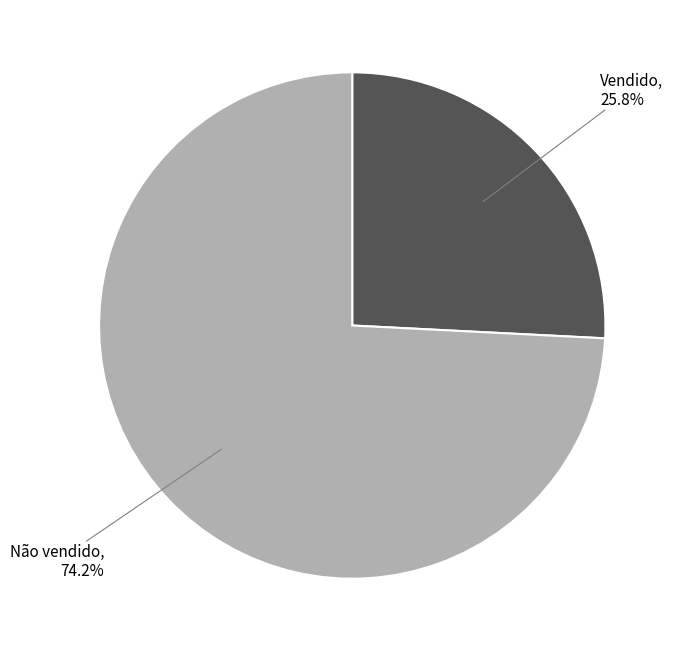

Does any single category account for the majority?

Yes